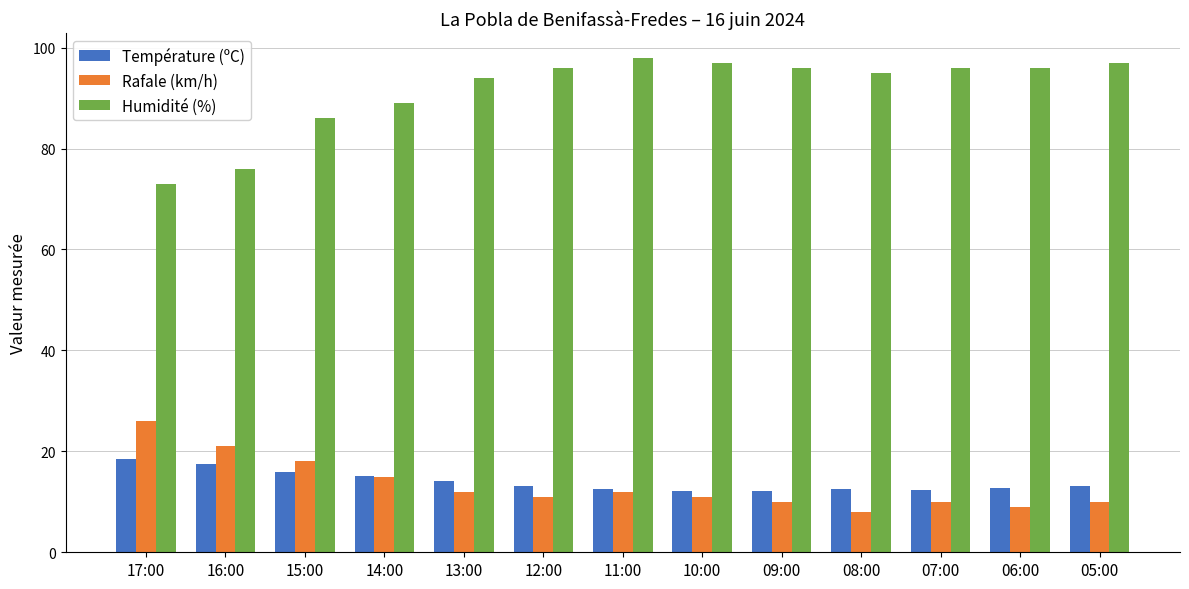

True or false: Humidité (%) has a value of 125.5 at 07:00.

False